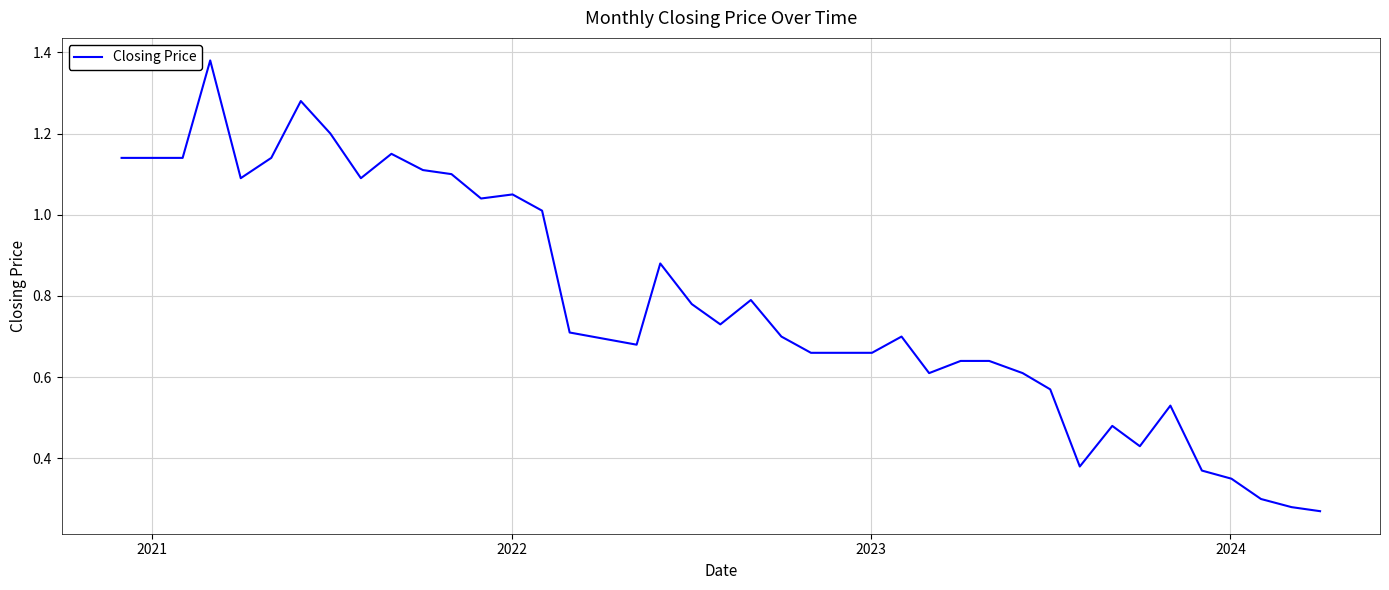

How many series are shown in this chart?

1